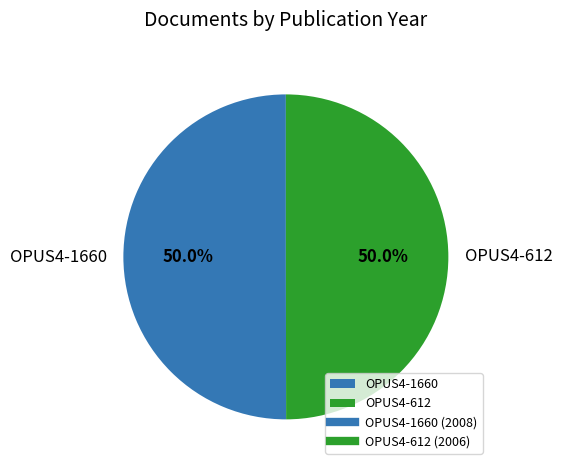

How much of the chart is everything except OPUS4-1660?

50.0%